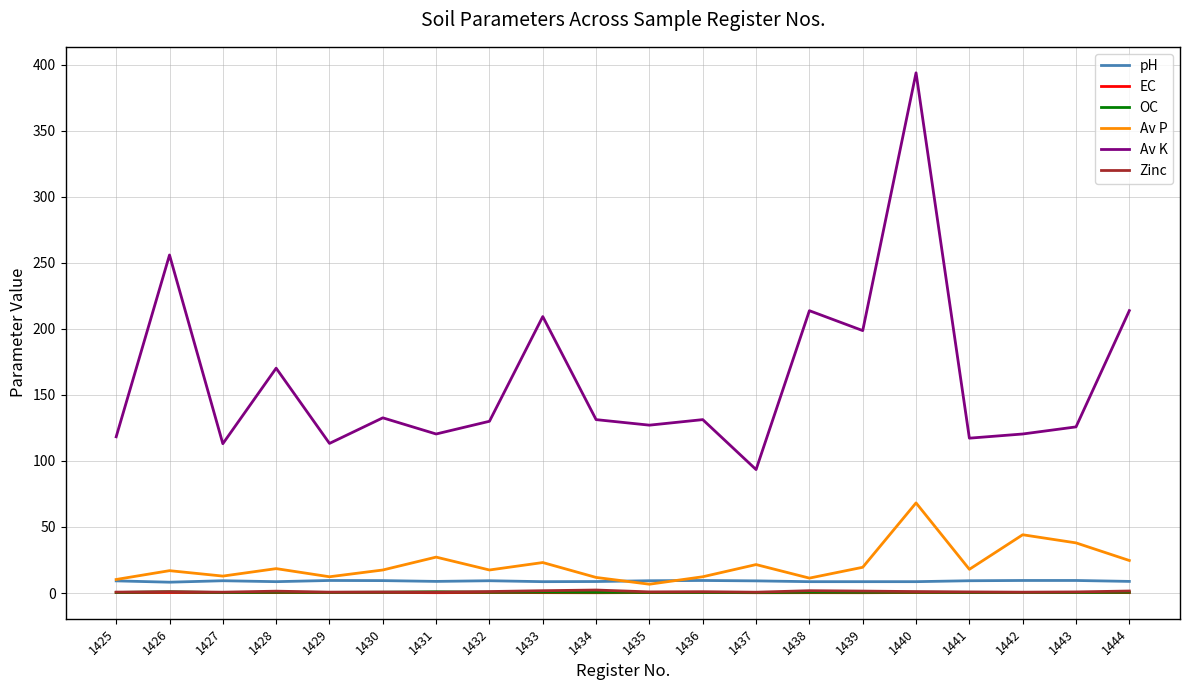

The Zinc series shows 0.8 at 1430. True or false?

True